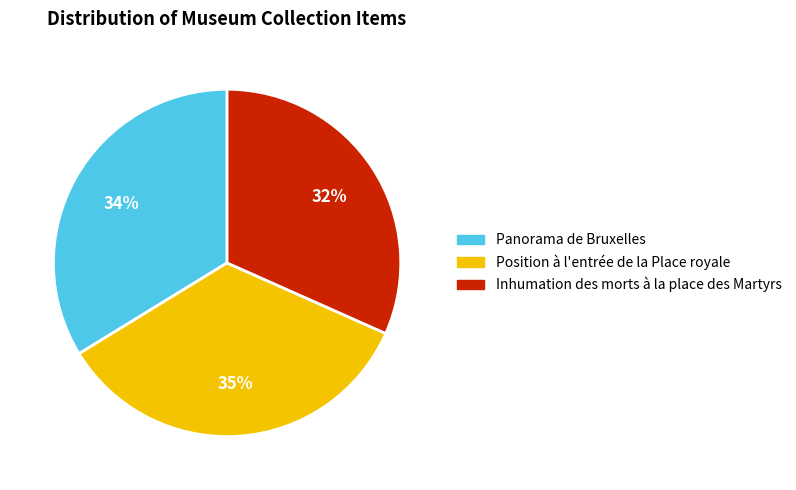

Does Inhumation des morts à la place des Martyrs represent more than half of the total?

No